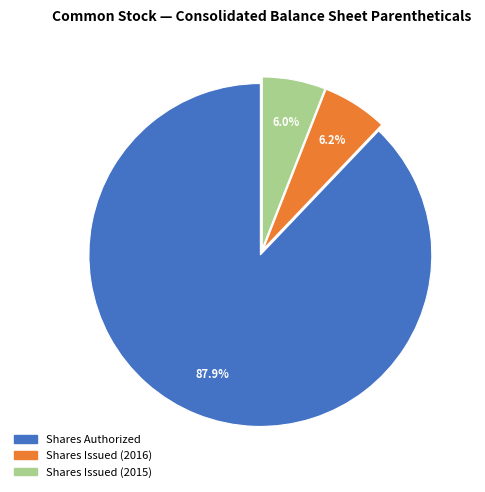

Is there a majority slice in this chart?

Yes